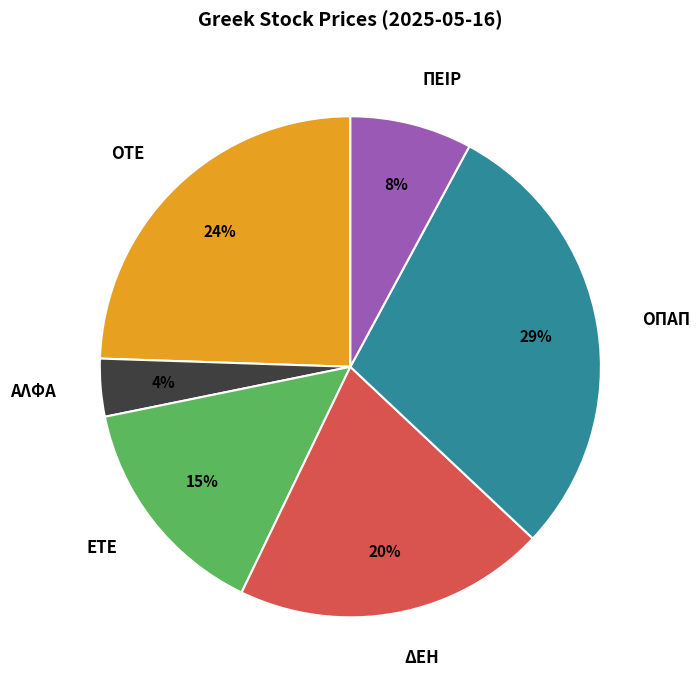

Which has a higher value, ΟΠΑΠ or ΑΛΦΑ?

ΟΠΑΠ